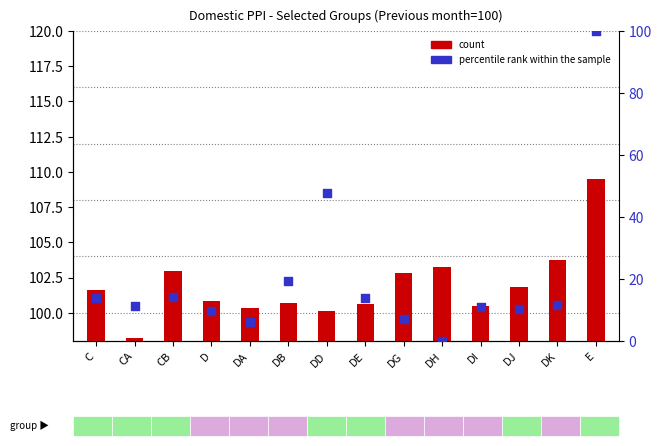

At how many categories does at least one series exceed 67?

1